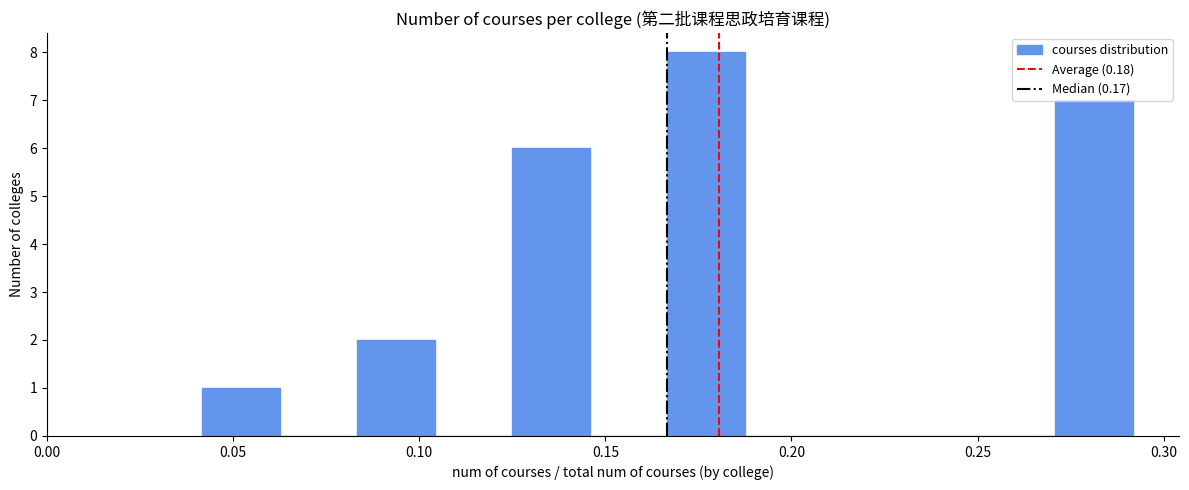

Over which range of the x-axis is the bar tallest?

0.165 to 0.190